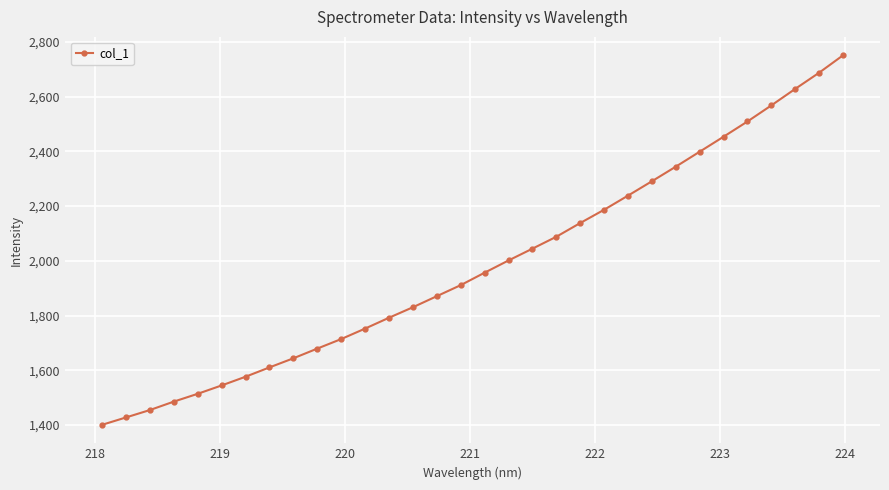

Reading left to right, list all the values displayed in this chart.

1400.2	1427.2	1454.3	1485.1	1513.7	1544.3	1576.1	1610.2	1643.6	1679.0	1713.9	1752.3	1791.9	1830.3	1870.7	1911.1	1956.7	2001.4	2044.5	2088.1	2138.2	2186.8	2238.5	2291.0	2344.3	2399.0	2453.8	2509.5	2568.3	2628.7	2687.7	2751.3